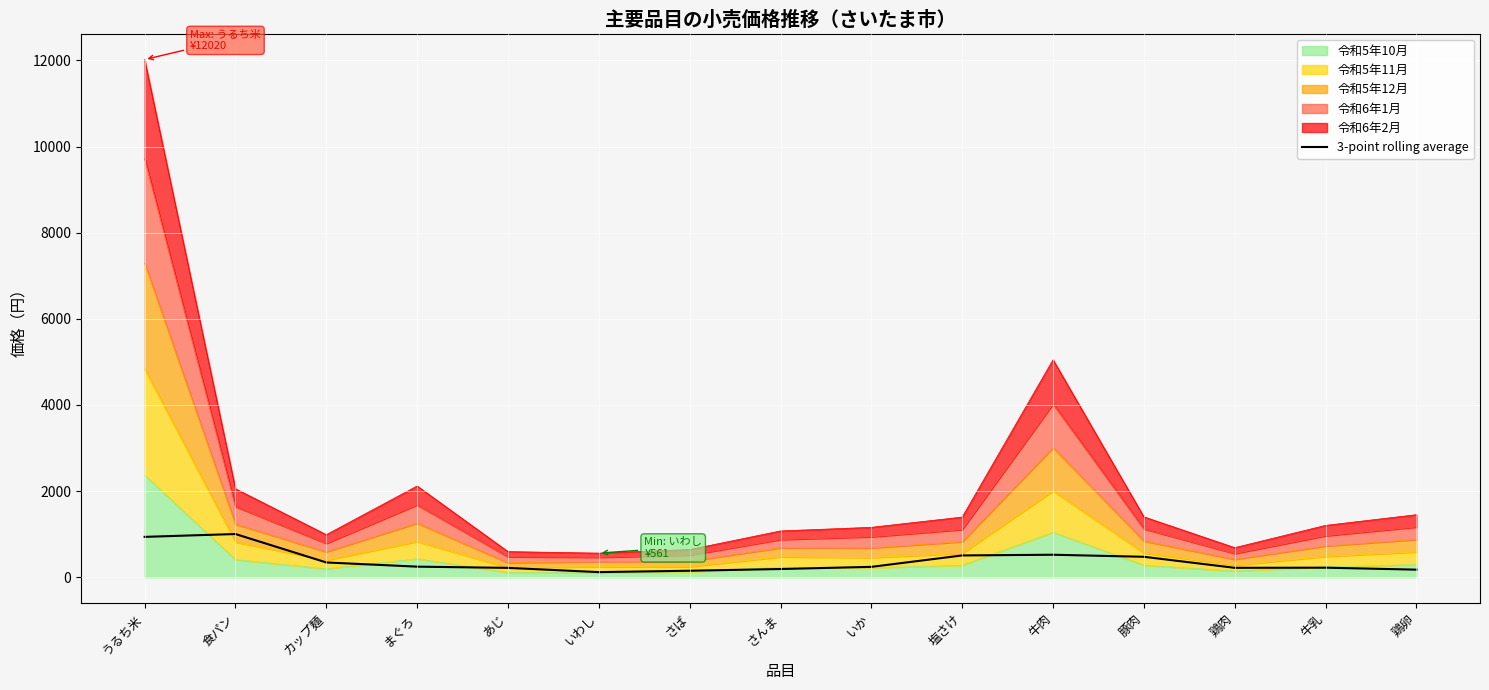

What position from the left is 食パン?

2